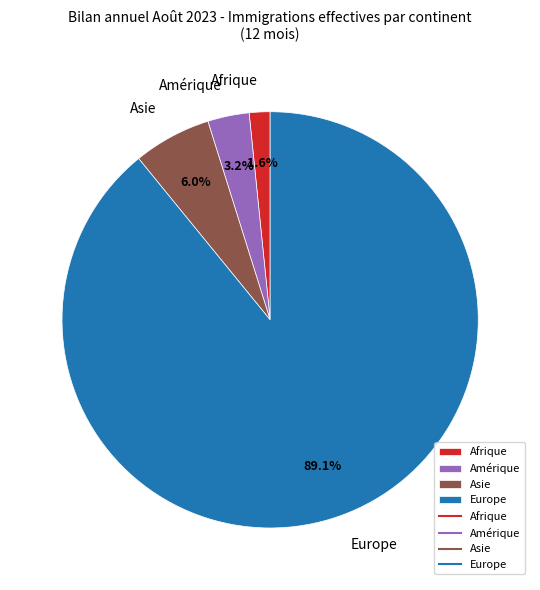

Which slice is the largest?

Europe